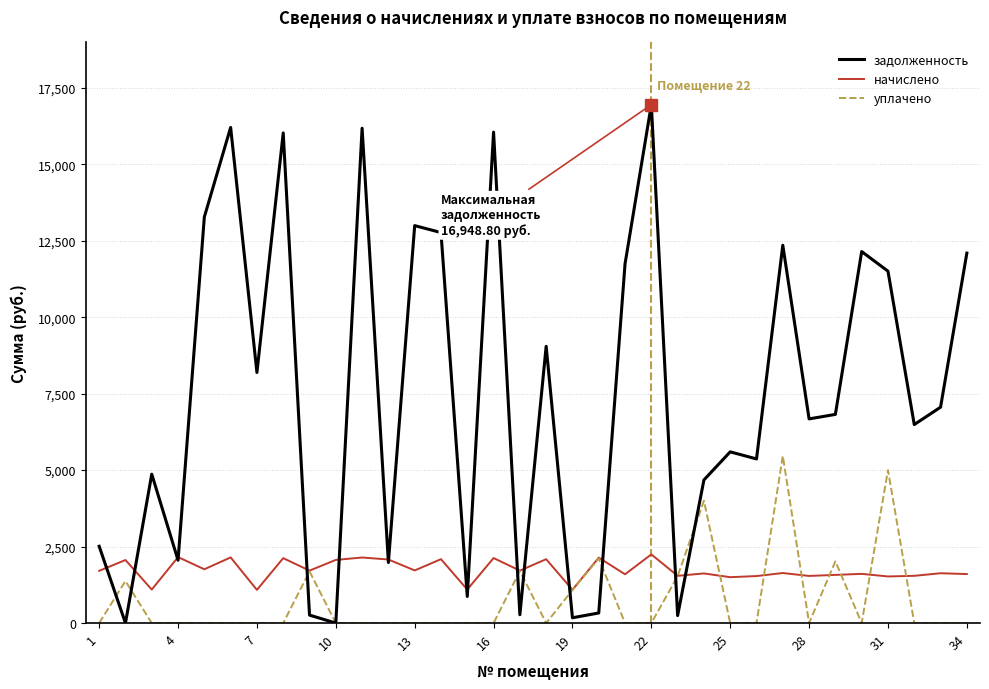

After their last crossing, which series has the higher values: начислено or задолженность?

задолженность